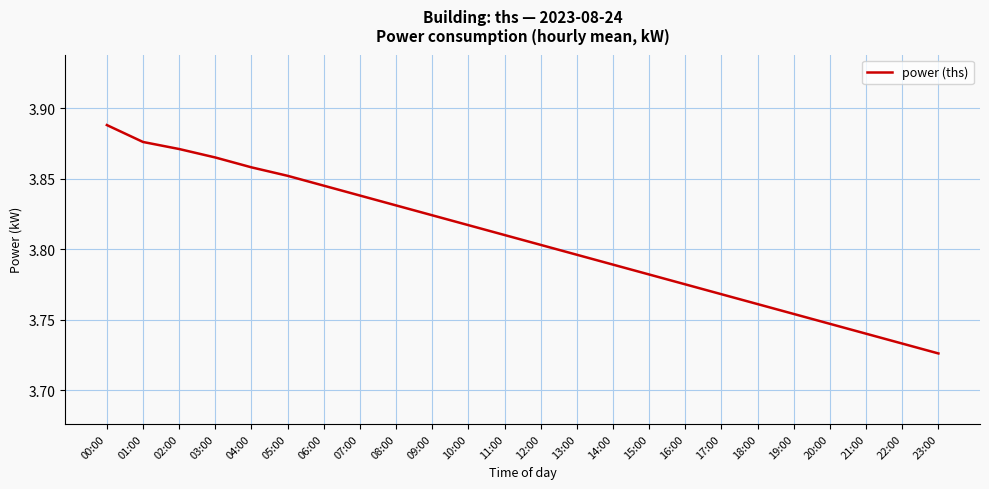

Rank the categories by value from highest to lowest.

00:00, 01:00, 02:00, 03:00, 04:00, 05:00, 06:00, 07:00, 08:00, 09:00, 10:00, 11:00, 12:00, 13:00, 14:00, 15:00, 16:00, 17:00, 18:00, 19:00, 20:00, 21:00, 22:00, 23:00